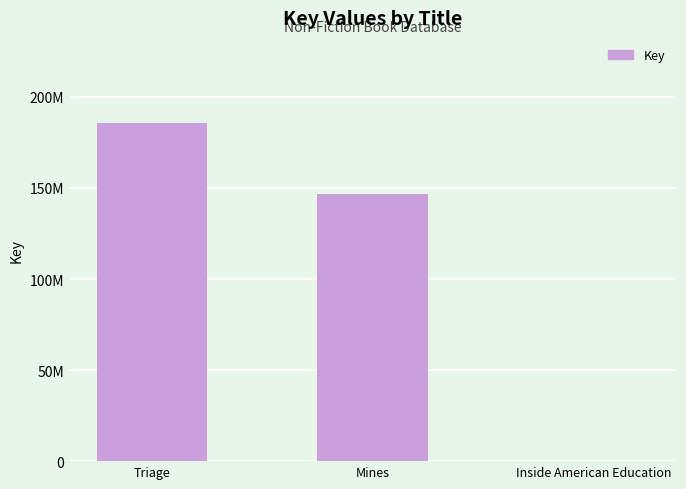

True or false: the data shows 185942374 at Triage.

True